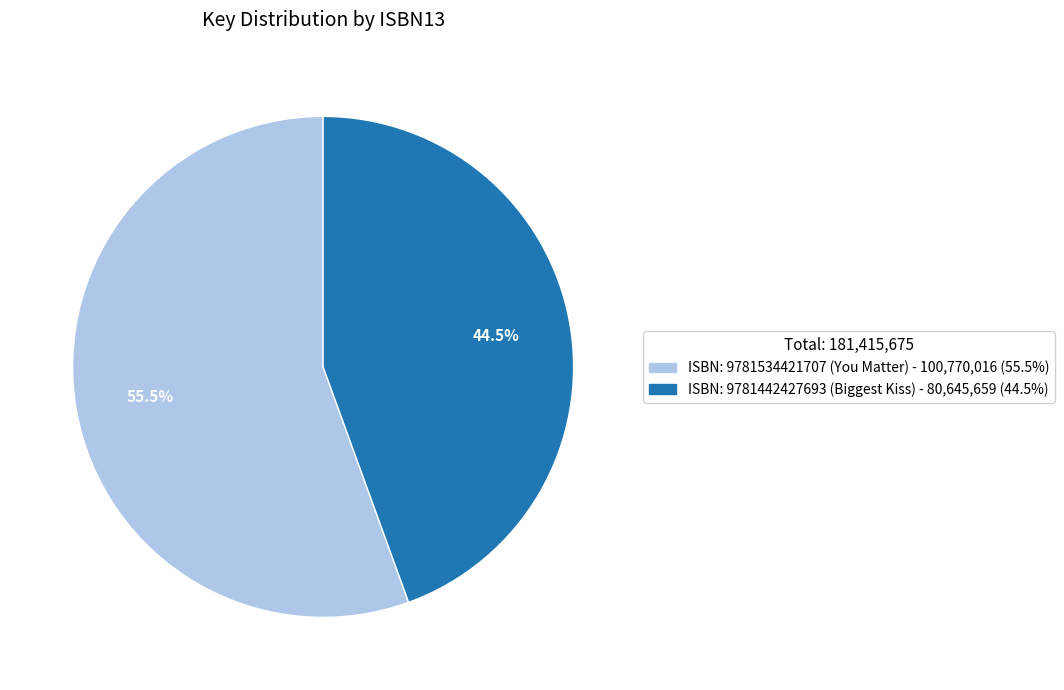

How many segments does this pie chart have?

2